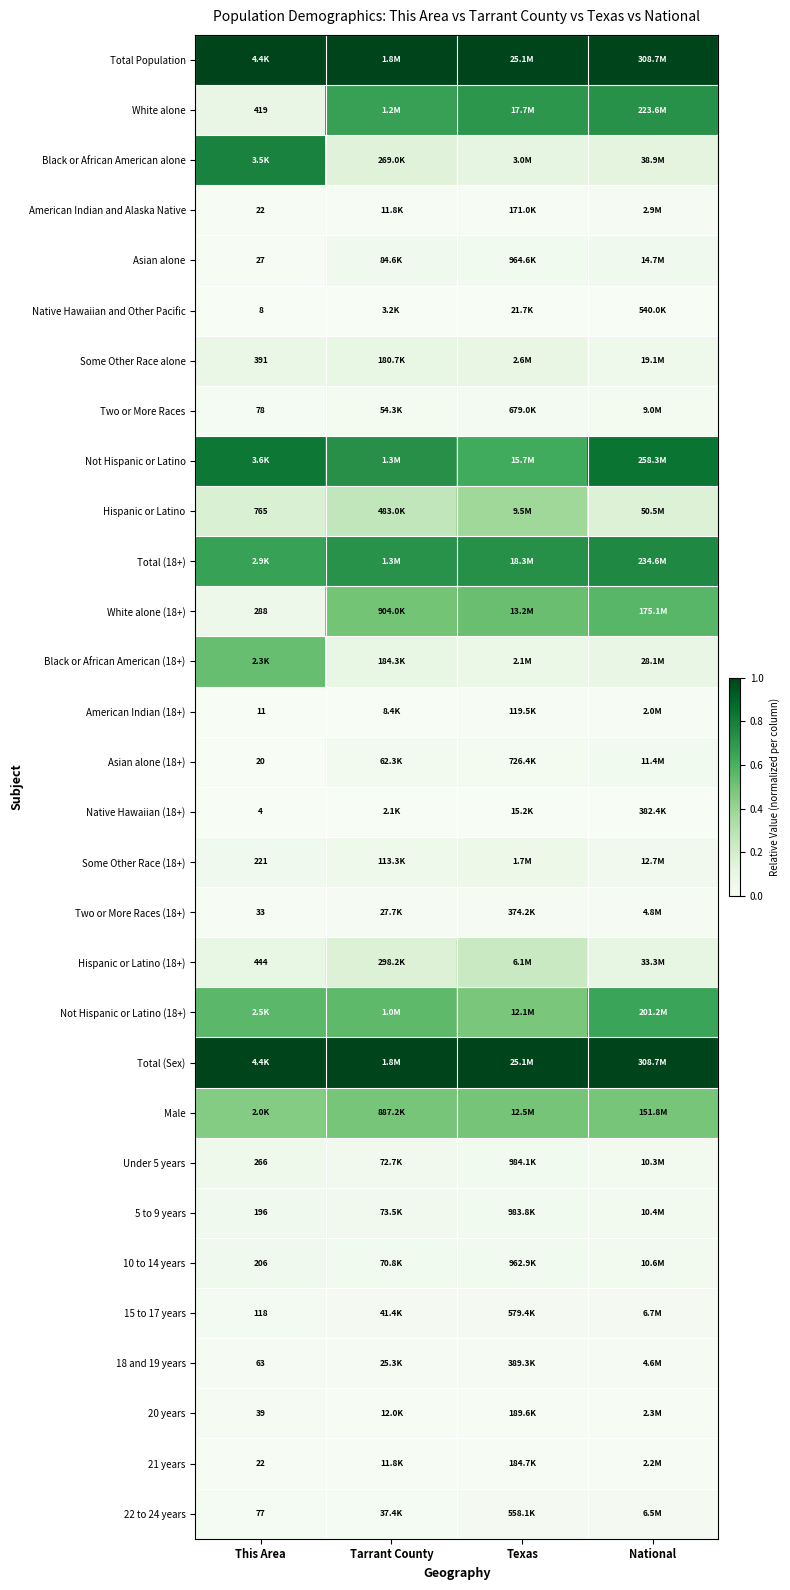

What is the total value across all series at This Area?

6.6